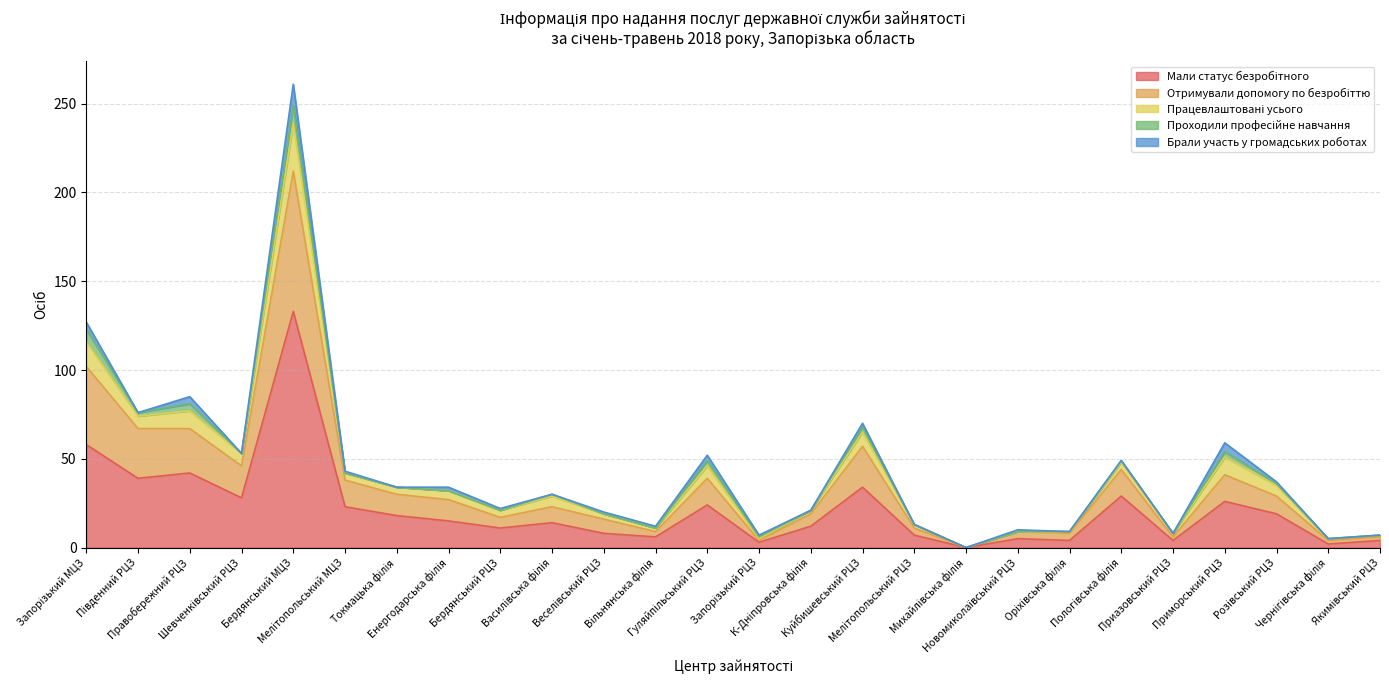

True or false: Працевлаштовані усього has a value of 6 at Розівський РЦЗ.

True